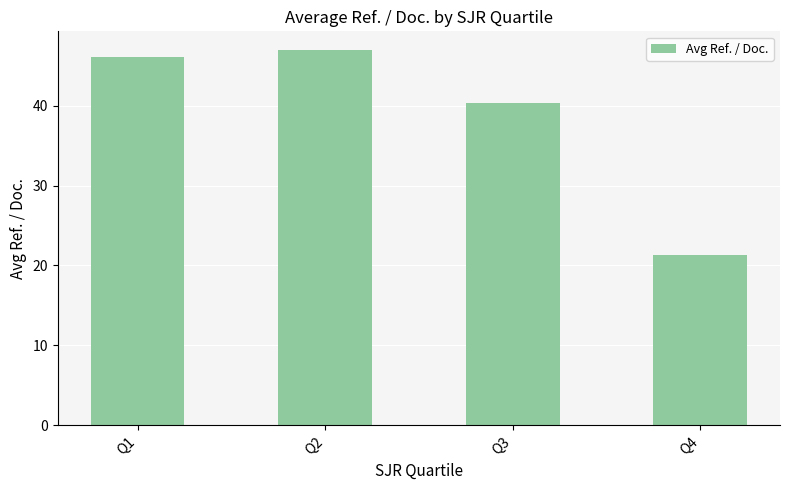

What is the average value?

38.7